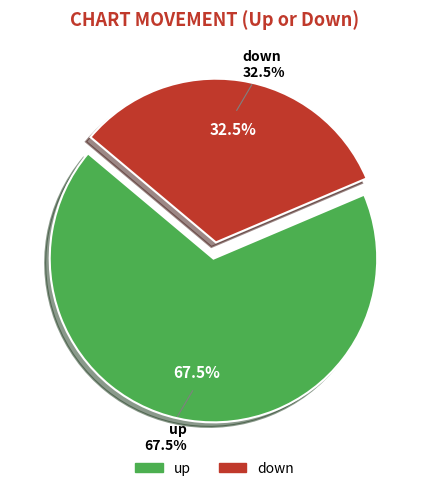

Which has a higher value, up or down?

up